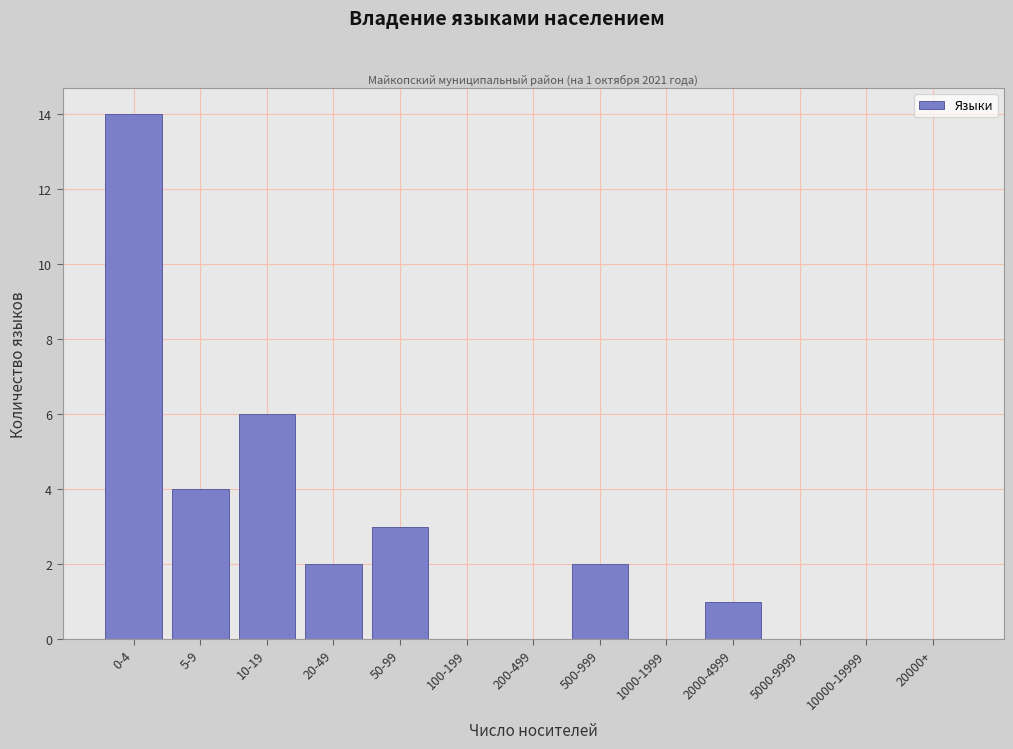

Reading right to left, extract all data points from this chart.

20000+=0	10000-19999=0	5000-9999=0	2000-4999=1	1000-1999=0	500-999=2	200-499=0	100-199=0	50-99=3	20-49=2	10-19=6	5-9=4	0-4=14